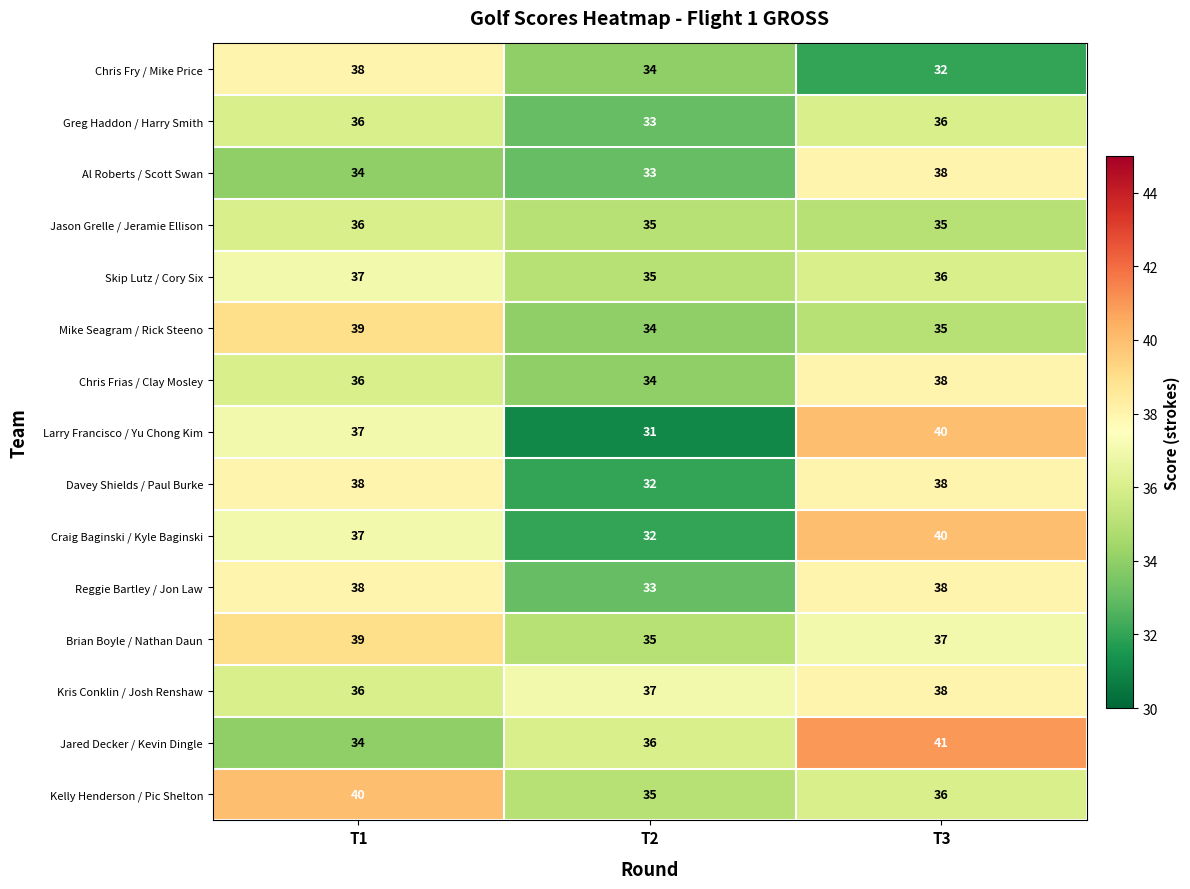

What is the minimum value shown in the chart?

31